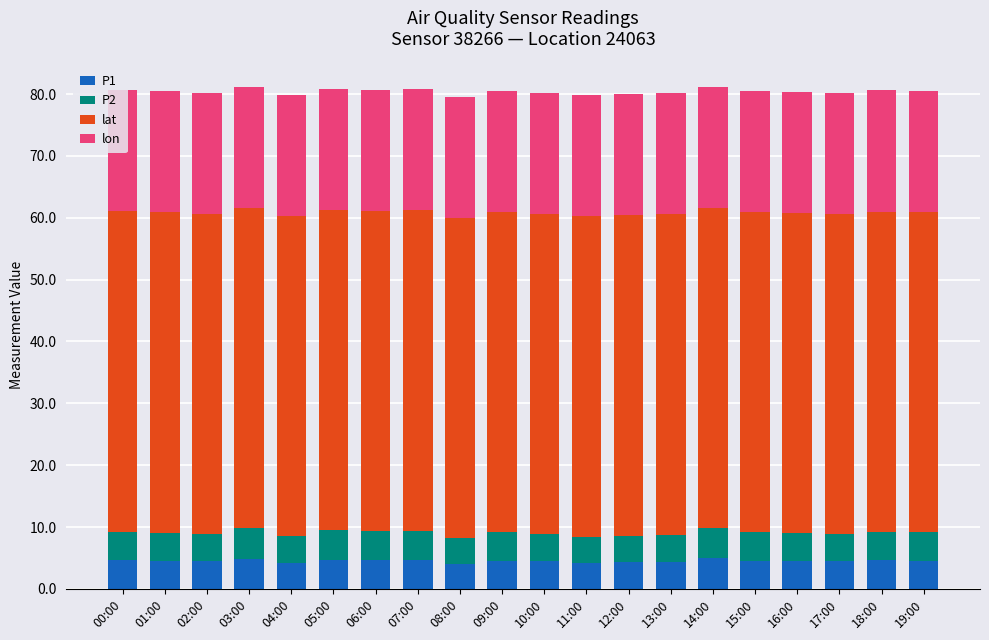

What is the highest value of the P1 series?

4.9